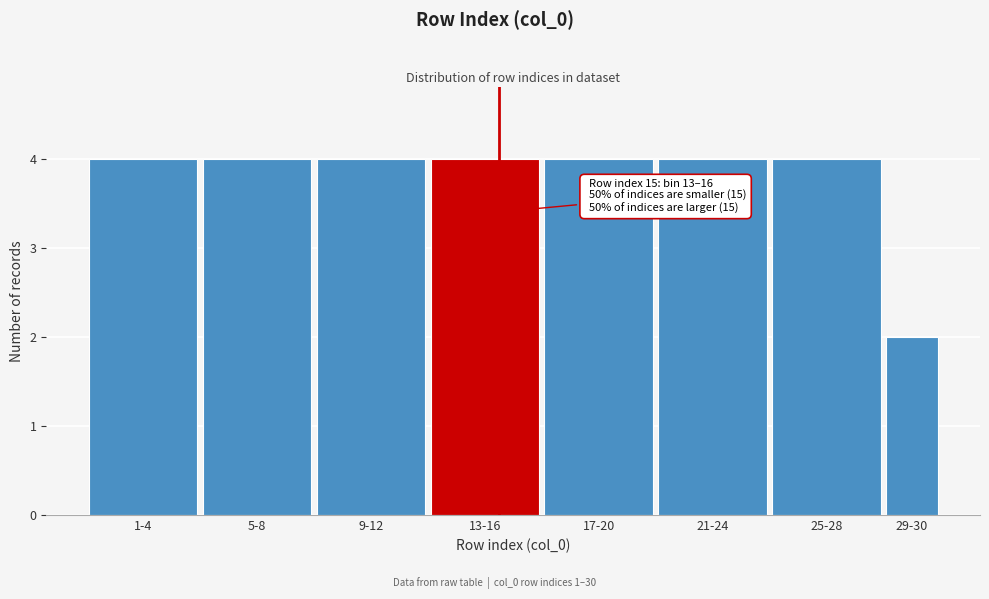

Reading left to right, extract all data points from this chart.

1-4=4	5-8=4	9-12=4	13-16=4	17-20=4	21-24=4	25-28=4	29-30=2